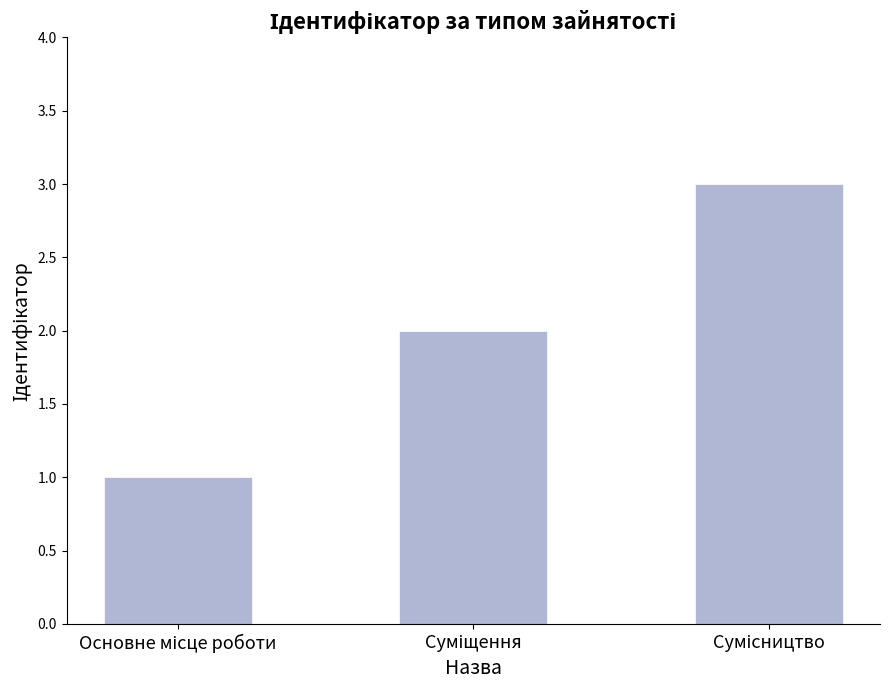

What is the sum of all values?

6